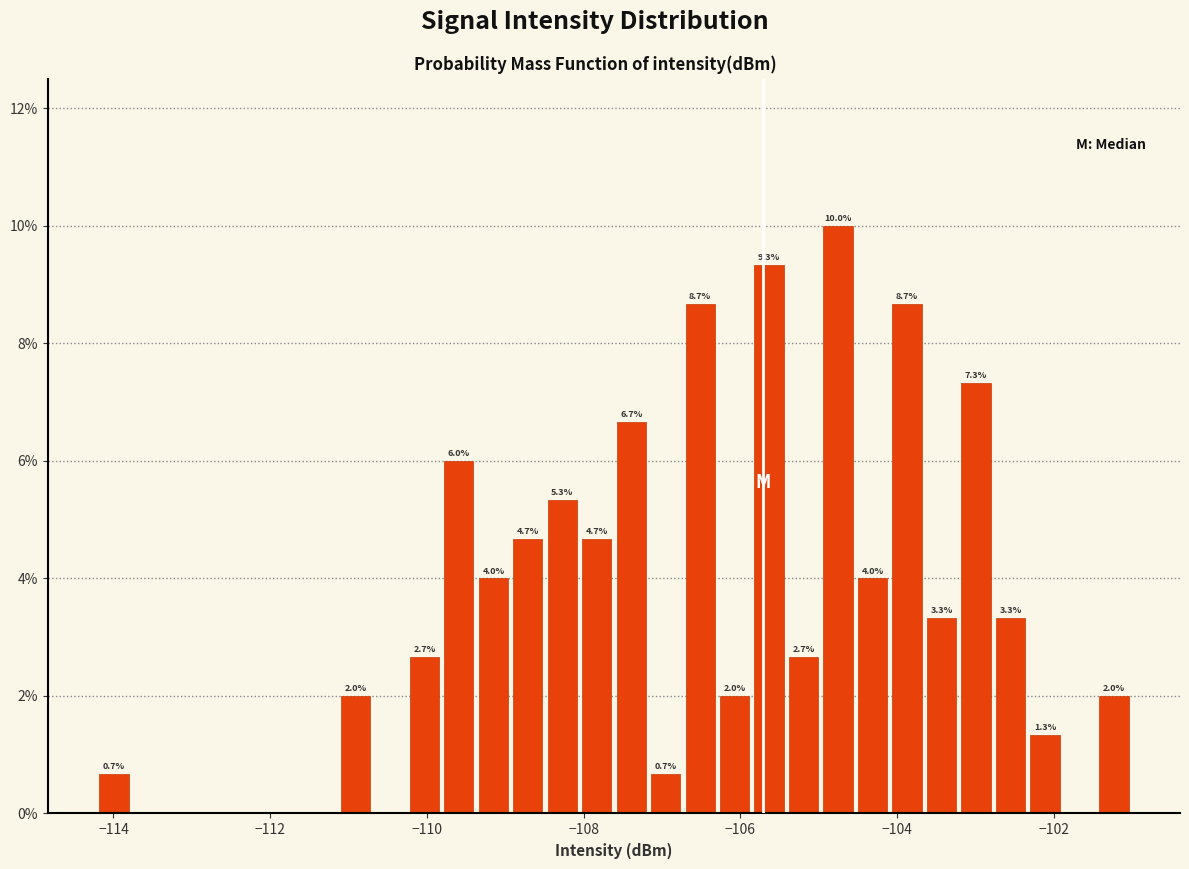

Read against the x-axis, roughly where is the centre of the tallest bar?

-104.8